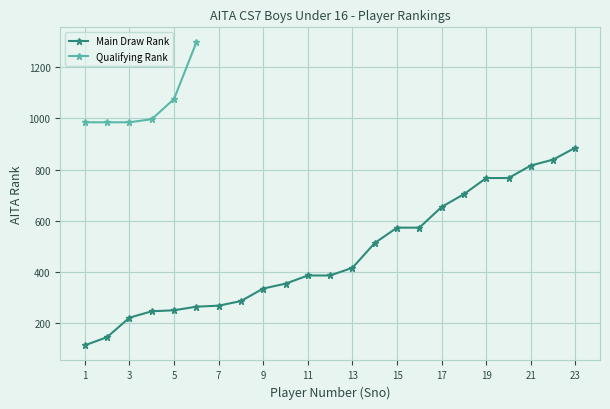

List the labels in order of value, largest first.

23, 22, 21, 19, 20, 18, 17, 15, 16, 14, 13, 11, 12, 10, 9, 8, 7, 6, 5, 4, 3, 2, 1